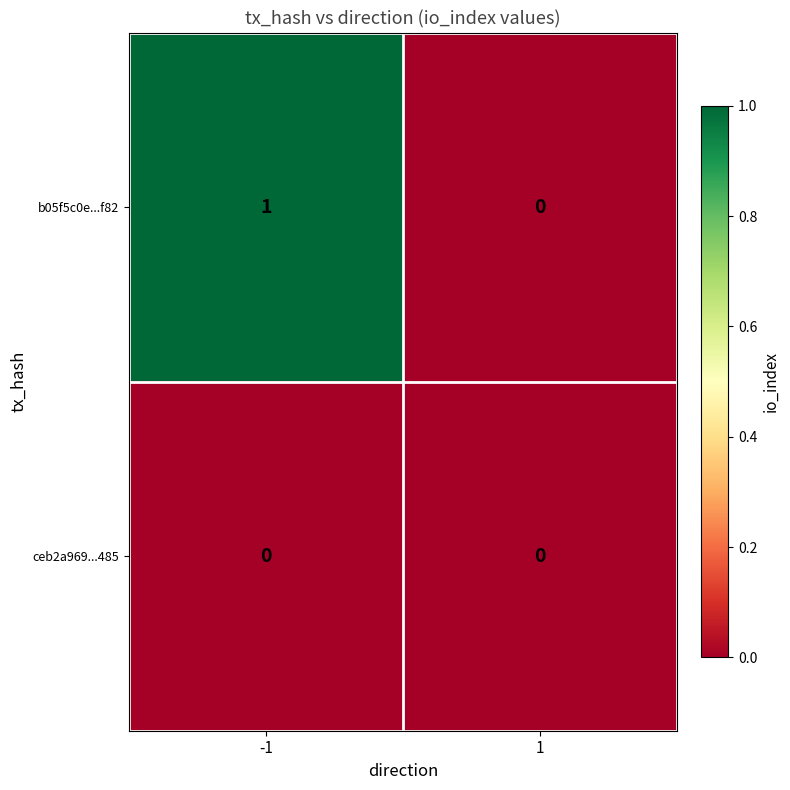

How many values in b05f5c0e...f82 are above zero?

1